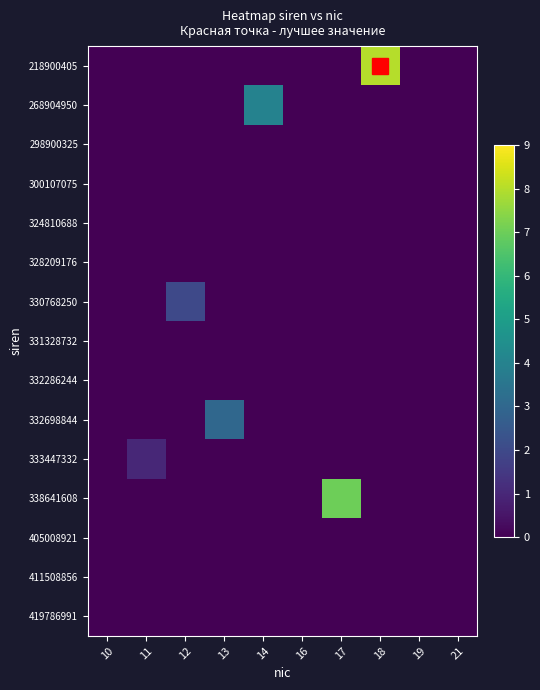

Reading left to right, extract all data points from this chart.

218900405: 10=0	11=0	12=0	13=0	14=0	16=0	17=0	18=8	19=0	21=0
268904950: 10=0	11=0	12=0	13=0	14=4	16=0	17=0	18=0	19=0	21=0
298900325: 10=0	11=0	12=0	13=0	14=0	16=0	17=0	18=0	19=0	21=0
300107075: 10=0	11=0	12=0	13=0	14=0	16=0	17=0	18=0	19=0	21=0
324810688: 10=0	11=0	12=0	13=0	14=0	16=0	17=0	18=0	19=0	21=0
328209176: 10=0	11=0	12=0	13=0	14=0	16=0	17=0	18=0	19=0	21=0
330768250: 10=0	11=0	12=2	13=0	14=0	16=0	17=0	18=0	19=0	21=0
331328732: 10=0	11=0	12=0	13=0	14=0	16=0	17=0	18=0	19=0	21=0
332286244: 10=0	11=0	12=0	13=0	14=0	16=0	17=0	18=0	19=0	21=0
332698844: 10=0	11=0	12=0	13=3	14=0	16=0	17=0	18=0	19=0	21=0
333447332: 10=0	11=1	12=0	13=0	14=0	16=0	17=0	18=0	19=0	21=0
338641608: 10=0	11=0	12=0	13=0	14=0	16=0	17=7	18=0	19=0	21=0
405008921: 10=0	11=0	12=0	13=0	14=0	16=0	17=0	18=0	19=0	21=0
411508856: 10=0	11=0	12=0	13=0	14=0	16=0	17=0	18=0	19=0	21=0
419786991: 10=0	11=0	12=0	13=0	14=0	16=0	17=0	18=0	19=0	21=0